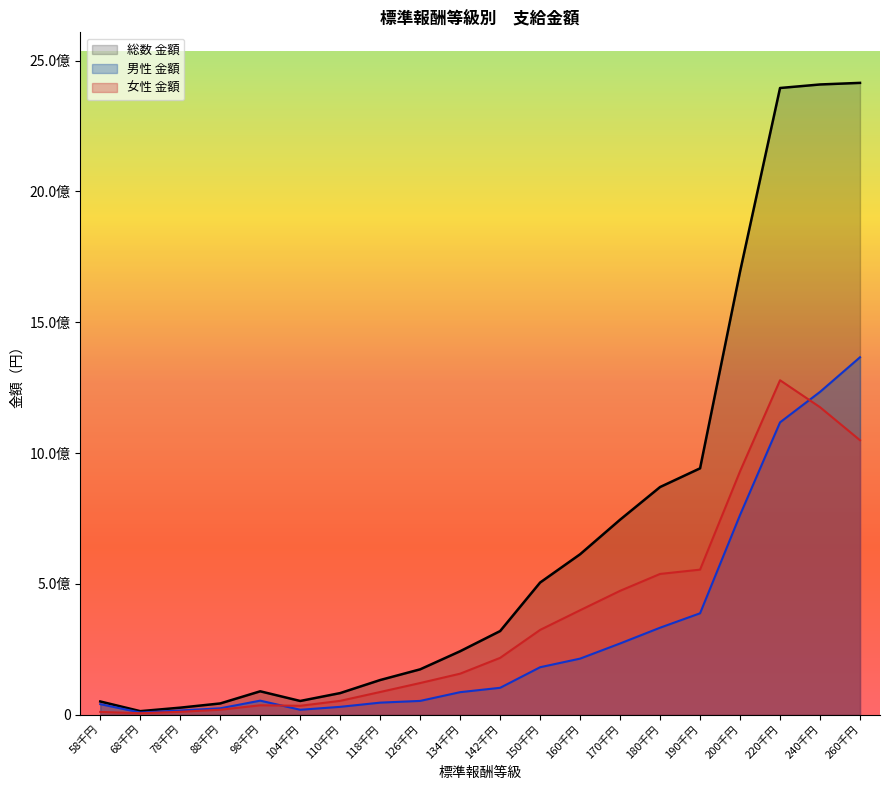

Rank the series at 170千円 from lowest to highest value.

男性 金額, 女性 金額, 総数 金額